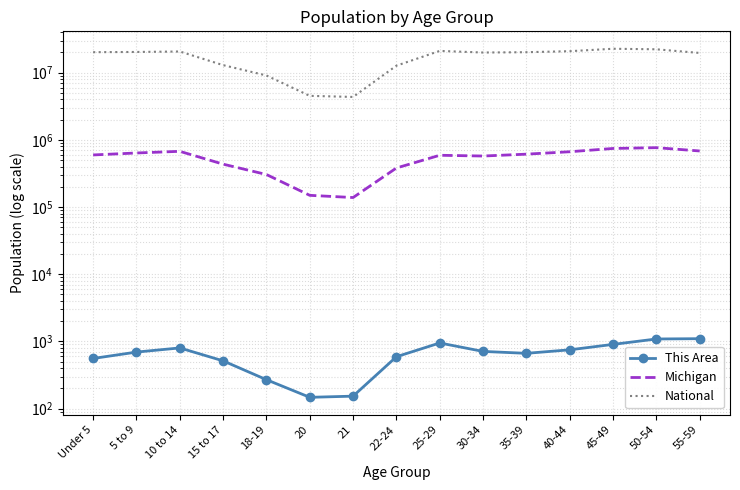

Rank the series by their maximum value, from highest to lowest.

National, Michigan, This Area